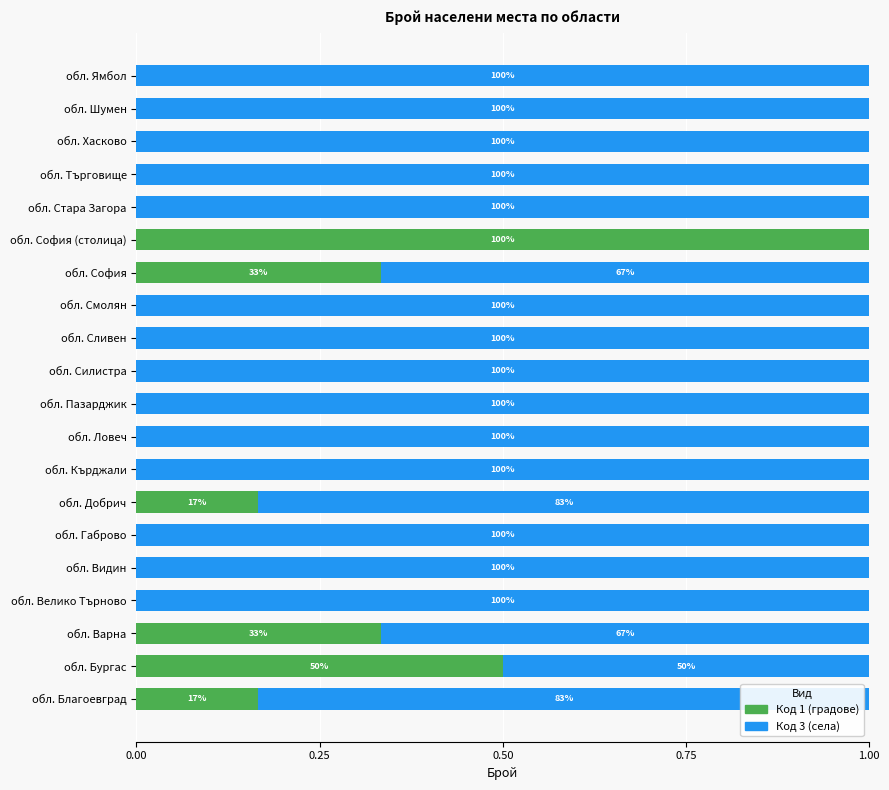

What are all the series names shown in the legend?

Код 1 (градове), Код 3 (села)